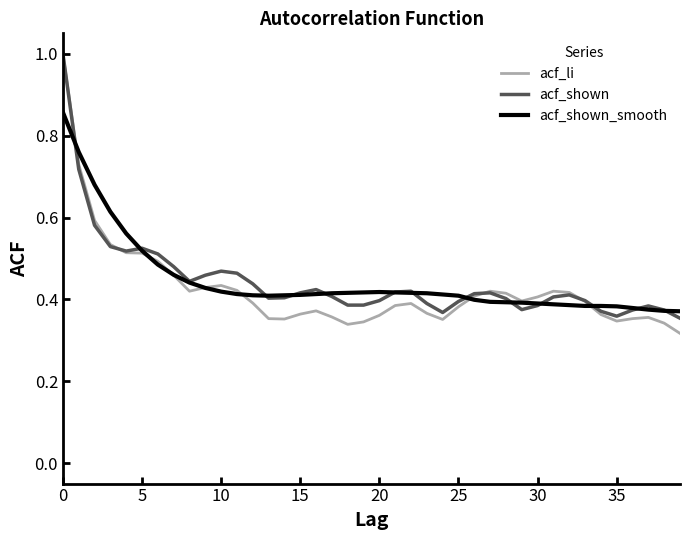

Which series has the largest range (max minus min)?

acf_li